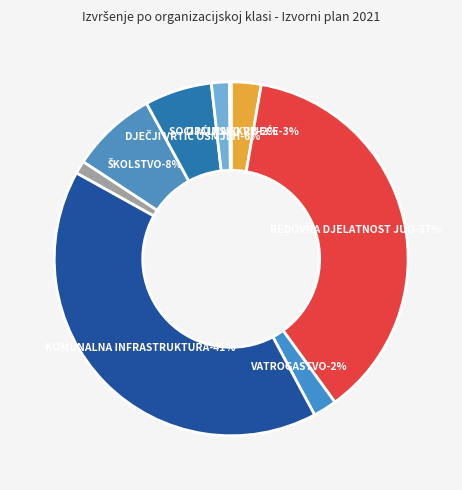

What is the change in value from REDOVNA DJELATNOST JUO to KULTURA I SPORT?

-7350500